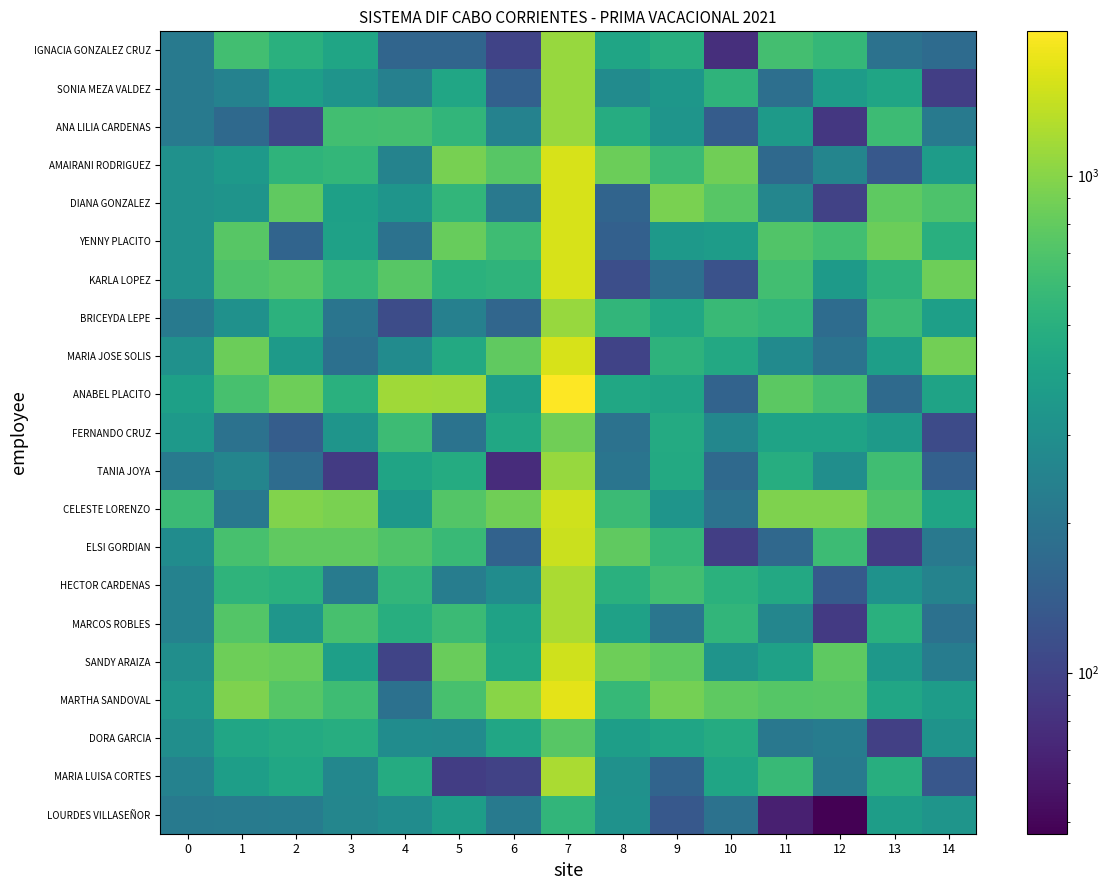

Count the number of categories in the chart.

15